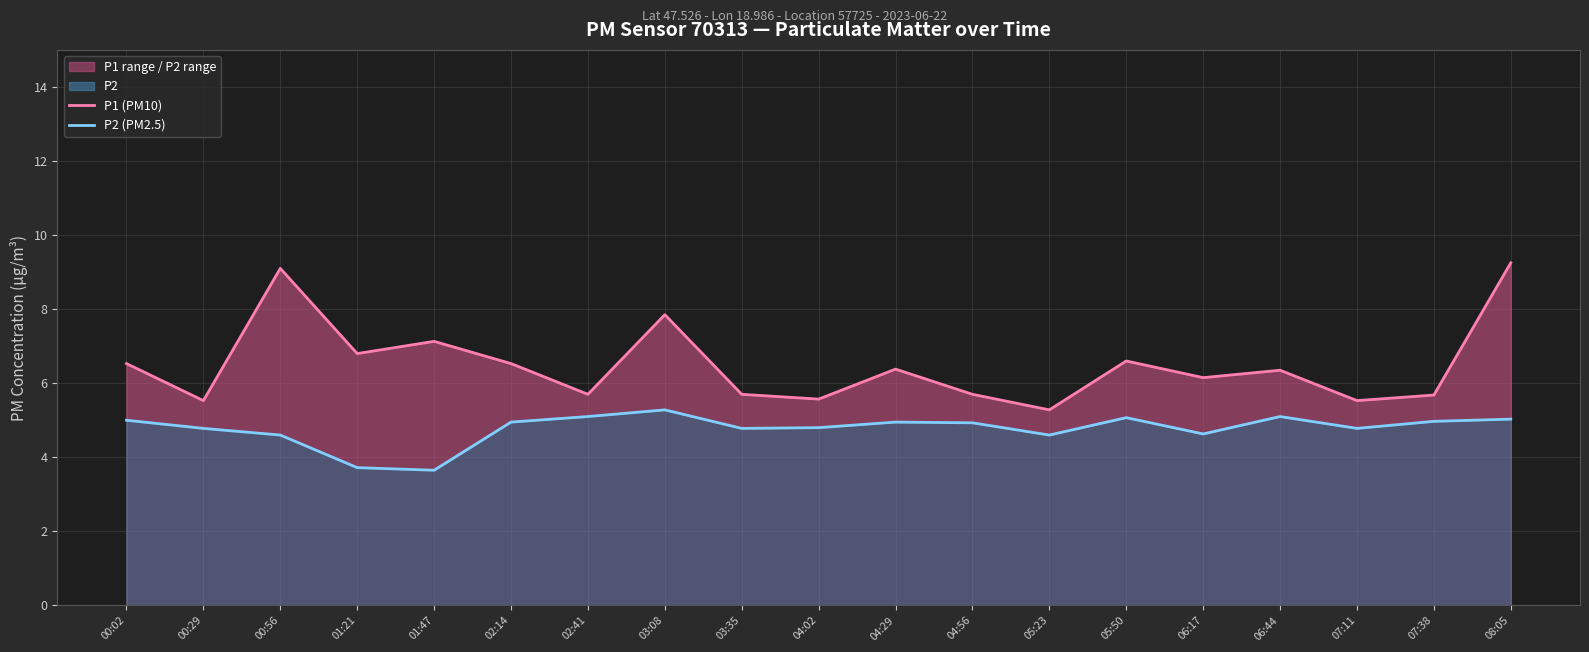

In P2 (PM2.5), how many points are lower than both neighbors (excluding endpoints)?

5